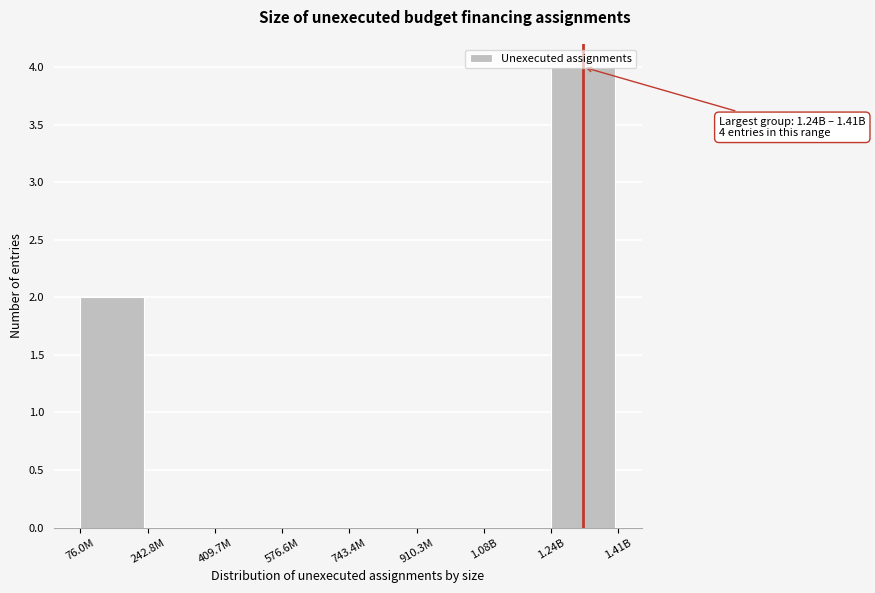

What is the sum of all values?

6